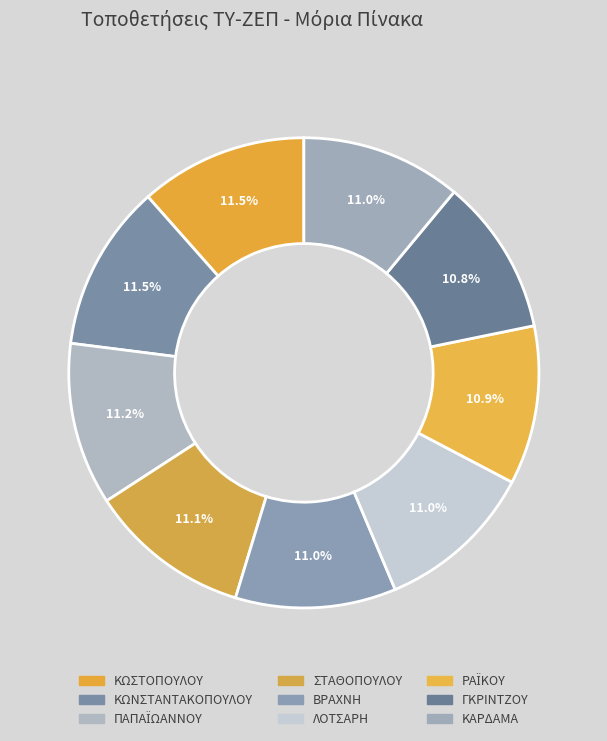

Approximately how many times larger is the value at ΒΡΑΧΝΗ compared to ΠΑΠΑΪΩΑΝΝΟΥ?

1.0